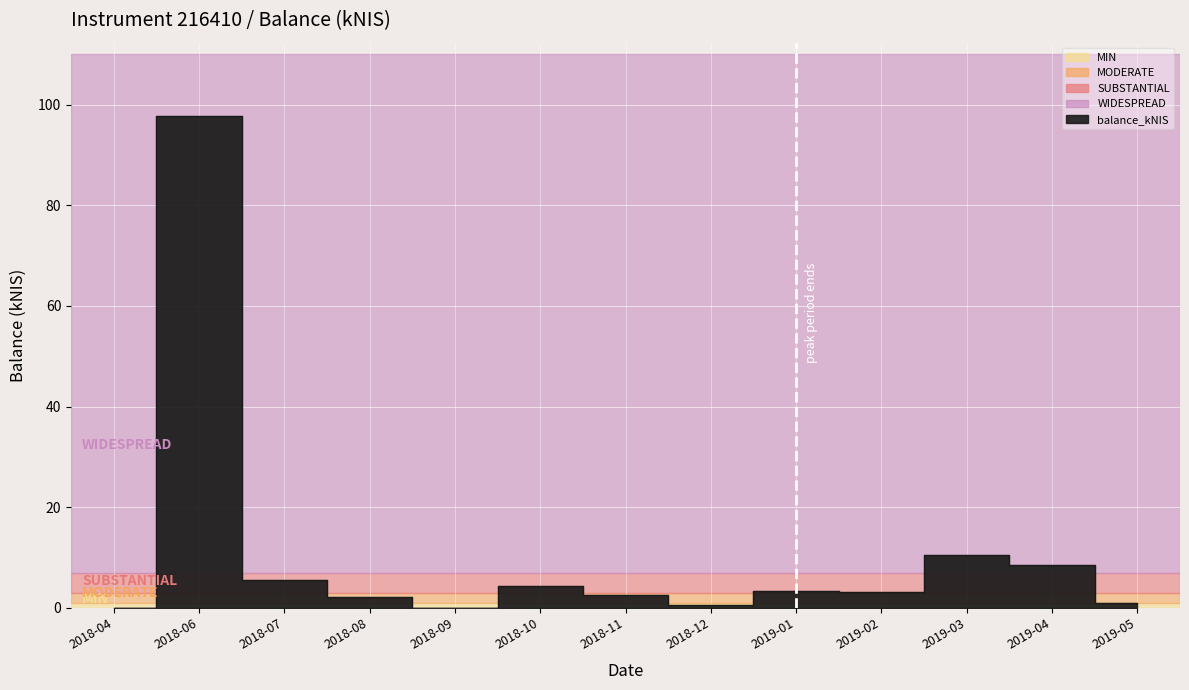

Which category has the lowest value across all series?

2018-04